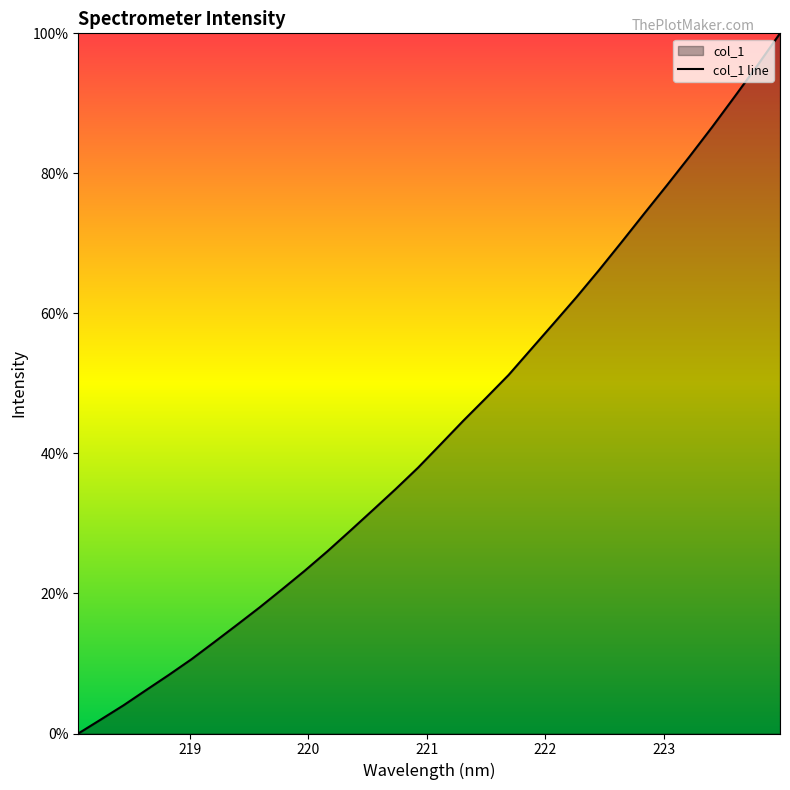

Reading left to right, extract all data points from this chart.

0.0	2.0	4.0	6.2	8.4	10.6	13.0	15.5	18.0	20.6	23.3	26.0	28.9	31.9	34.9	38.0	41.3	44.7	47.9	51.2	54.9	58.6	62.3	66.2	70.2	74.3	78.3	82.4	86.6	91.0	95.4	100.0